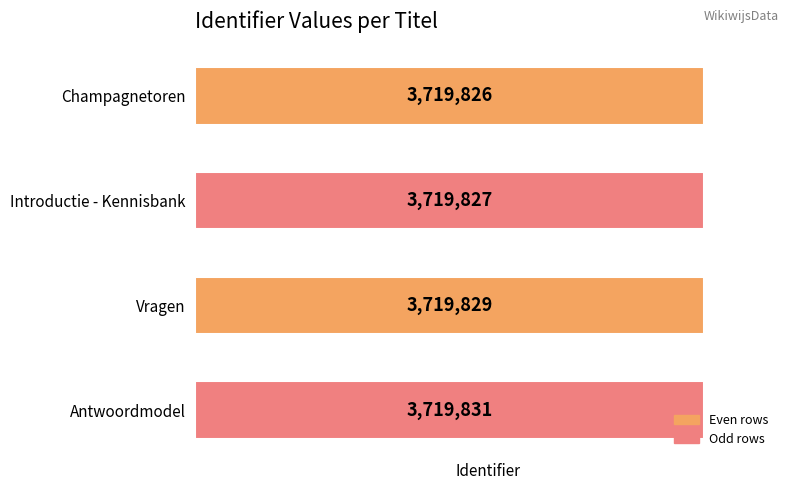

Which has a higher value, Introductie - Kennisbank or Antwoordmodel?

Antwoordmodel